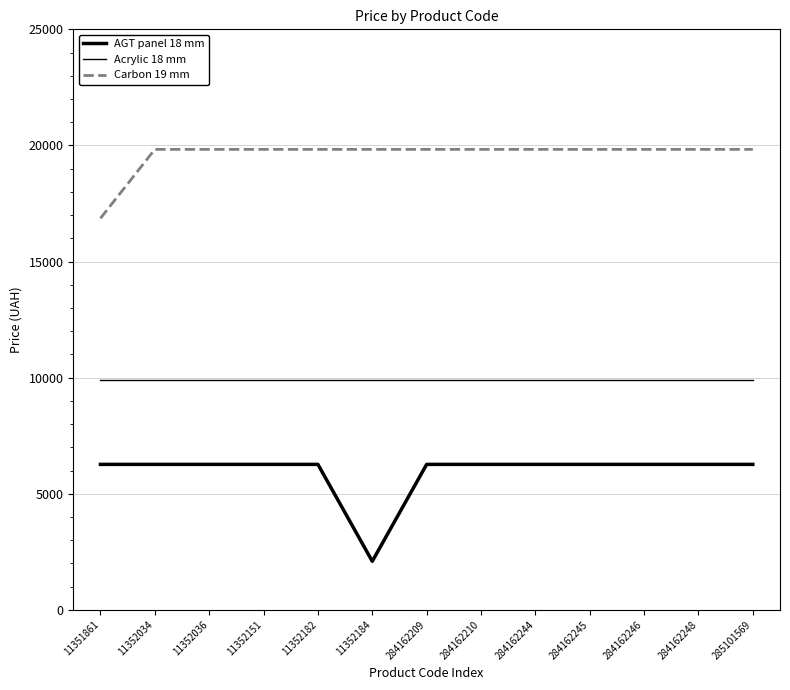

Reading right to left, what are all the values shown in this chart?

AGT panel 18 mm: 285101569=6266.7	284162248=6266.7	284162246=6266.7	284162245=6266.7	284162244=6266.7	284162210=6266.7	284162209=6266.7	11352184=2094.3	11352182=6266.7	11352151=6266.7	11352036=6266.7	11352034=6266.7	11351861=6266.7
Acrylic 18 mm: 285101569=9908.5	284162248=9908.5	284162246=9908.5	284162245=9908.5	284162244=9908.5	284162210=9908.5	284162209=9908.5	11352184=9908.5	11352182=9908.5	11352151=9908.5	11352036=9908.5	11352034=9908.5	11351861=9908.5
Carbon 19 mm: 285101569=19831.1	284162248=19831.1	284162246=19831.1	284162245=19831.1	284162244=19831.1	284162210=19831.1	284162209=19831.1	11352184=19831.1	11352182=19831.1	11352151=19831.1	11352036=19831.1	11352034=19831.1	11351861=16863.2